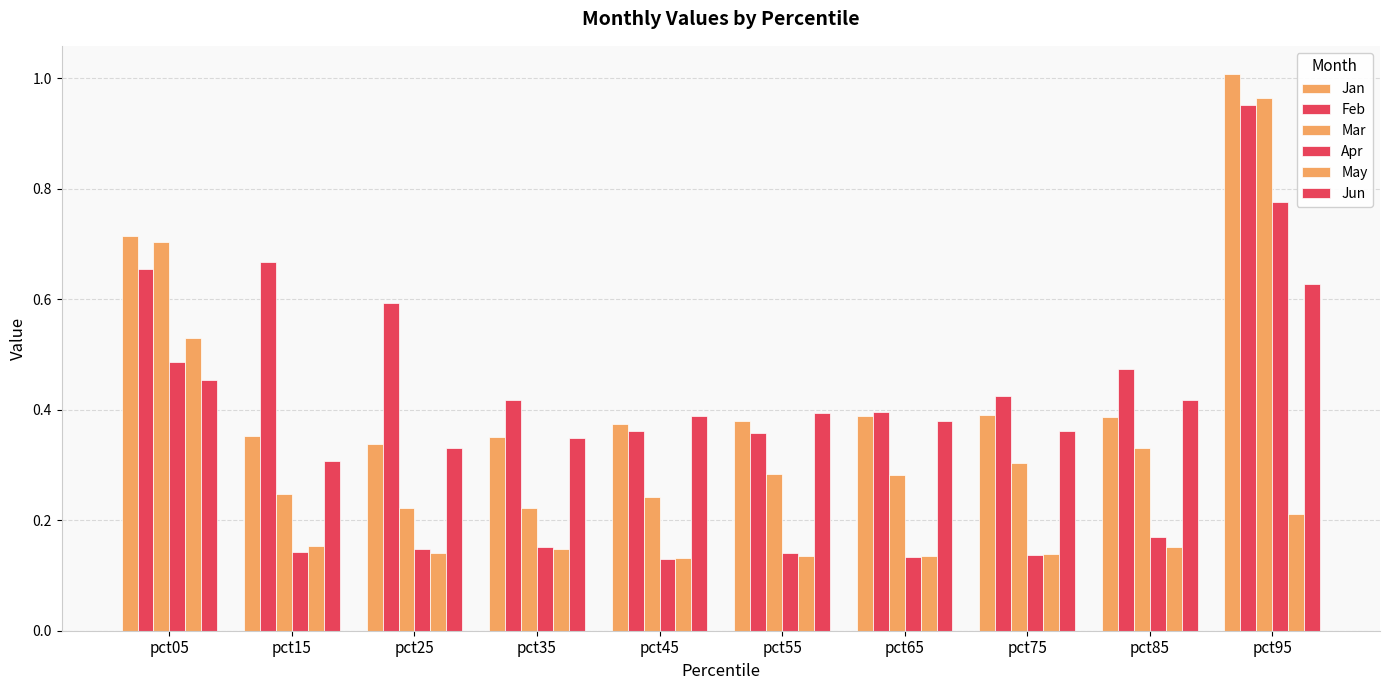

Rank the categories by Mar value from highest to lowest.

pct95, pct05, pct85, pct75, pct55, pct65, pct15, pct45, pct35, pct25